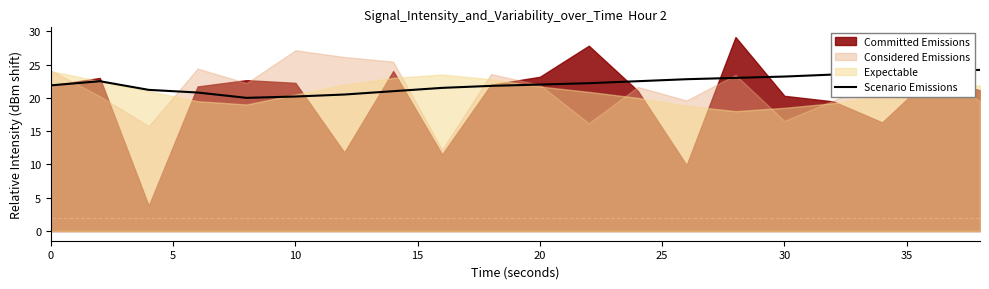

Does the chart display data point markers on the line(s)?

No